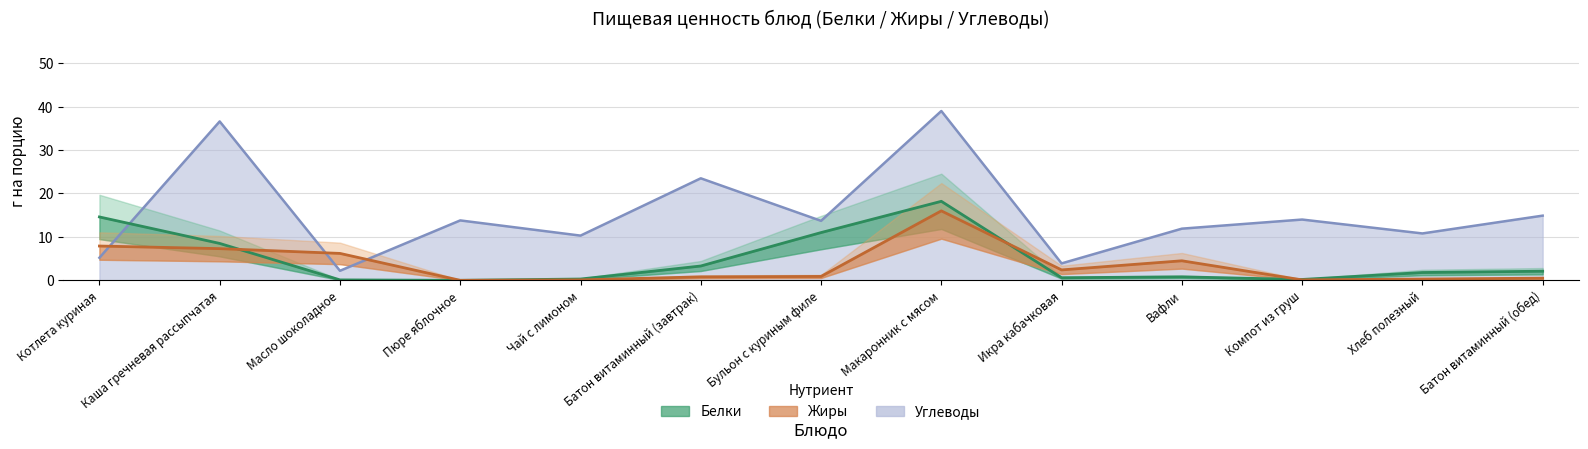

Which series has the largest range (max minus min)?

Углеводы